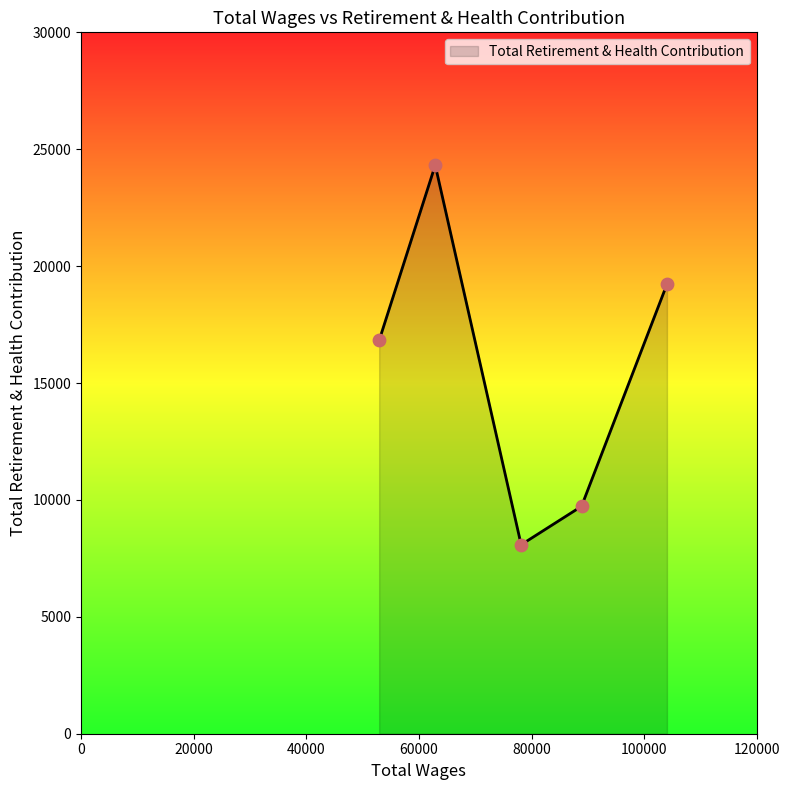

What is the smallest value displayed?

8083